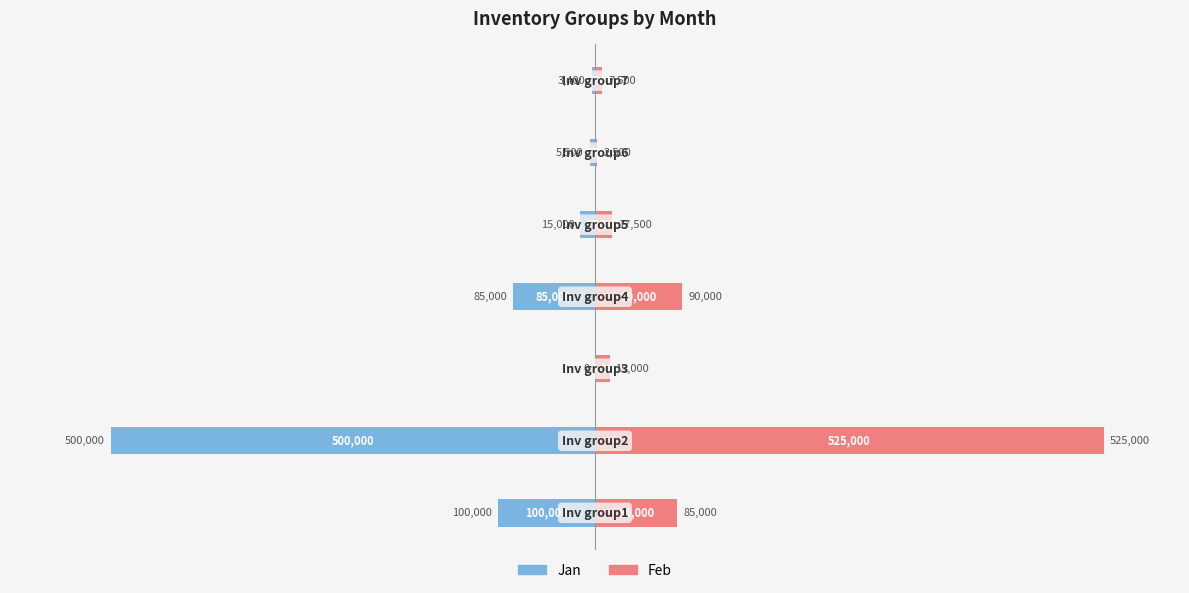

Is the value of feb at 0 greater than the value of jan at 0?

Yes